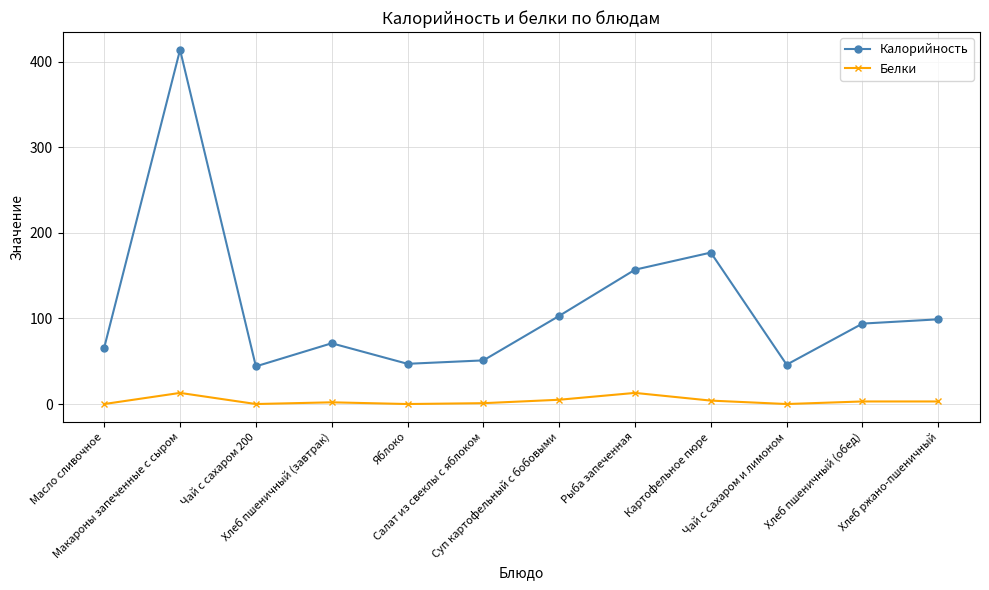

Which series has the widest spread of values?

Калорийность